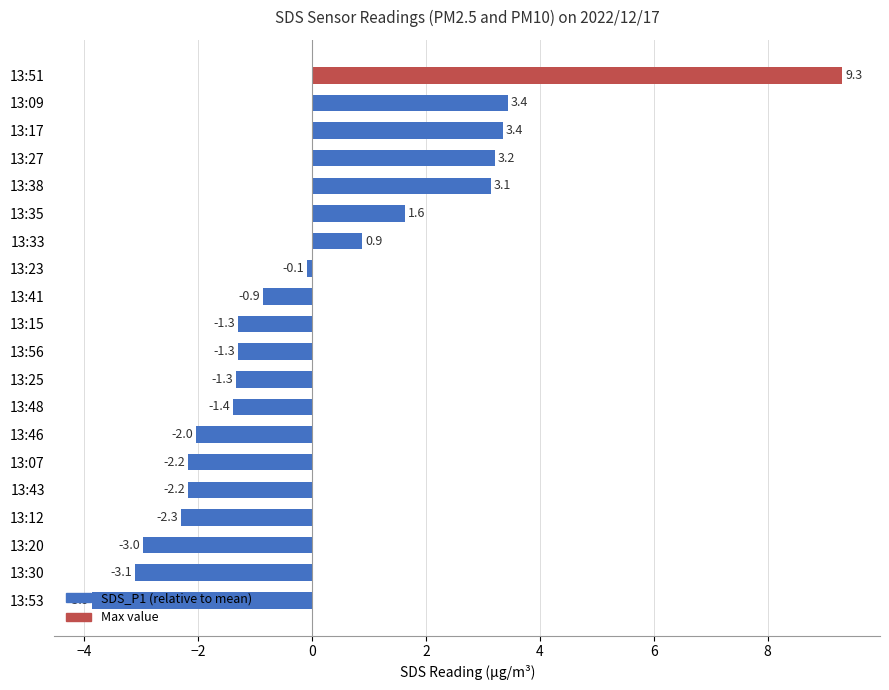

What is the sum of the values at 13:56 and 13:27?

1.9